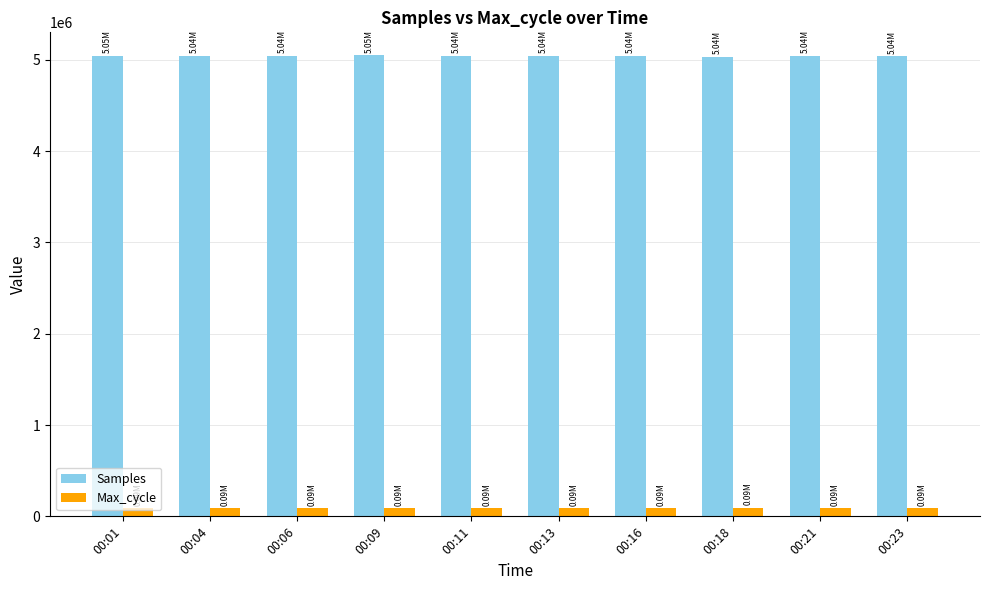

Rank the series by their average value, from lowest to highest.

Max_cycle, Samples